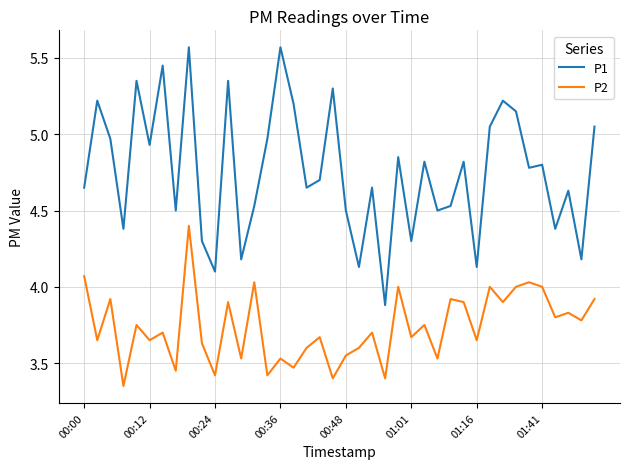

True or false: P1 and P2 cross at least once.

False